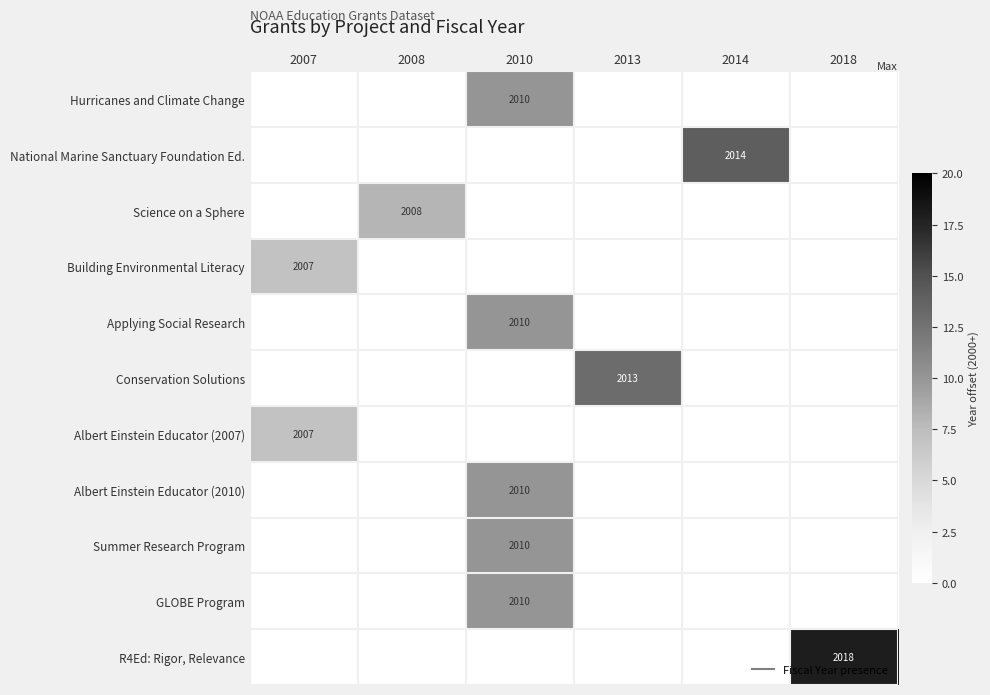

How many values in Hurricanes and Climate Change are above zero?

1